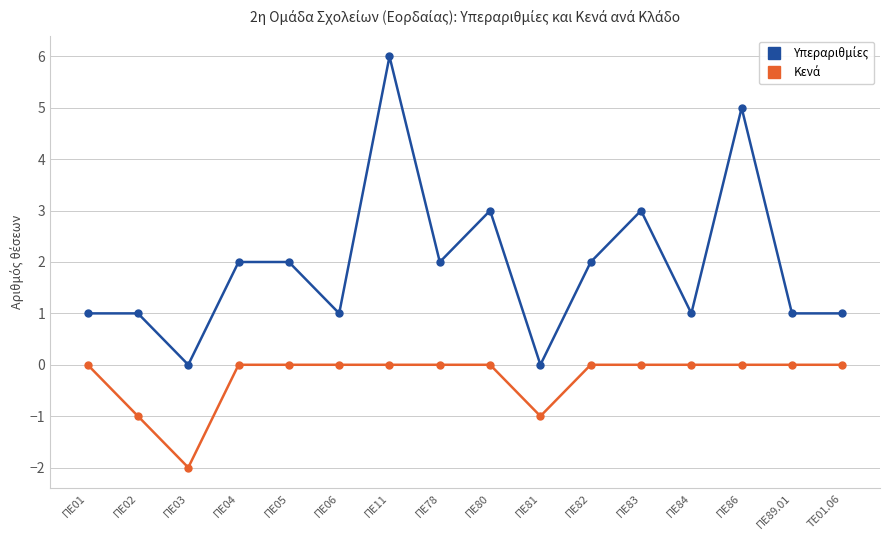

What is the label of the 16th point from the right?

ΠΕ01